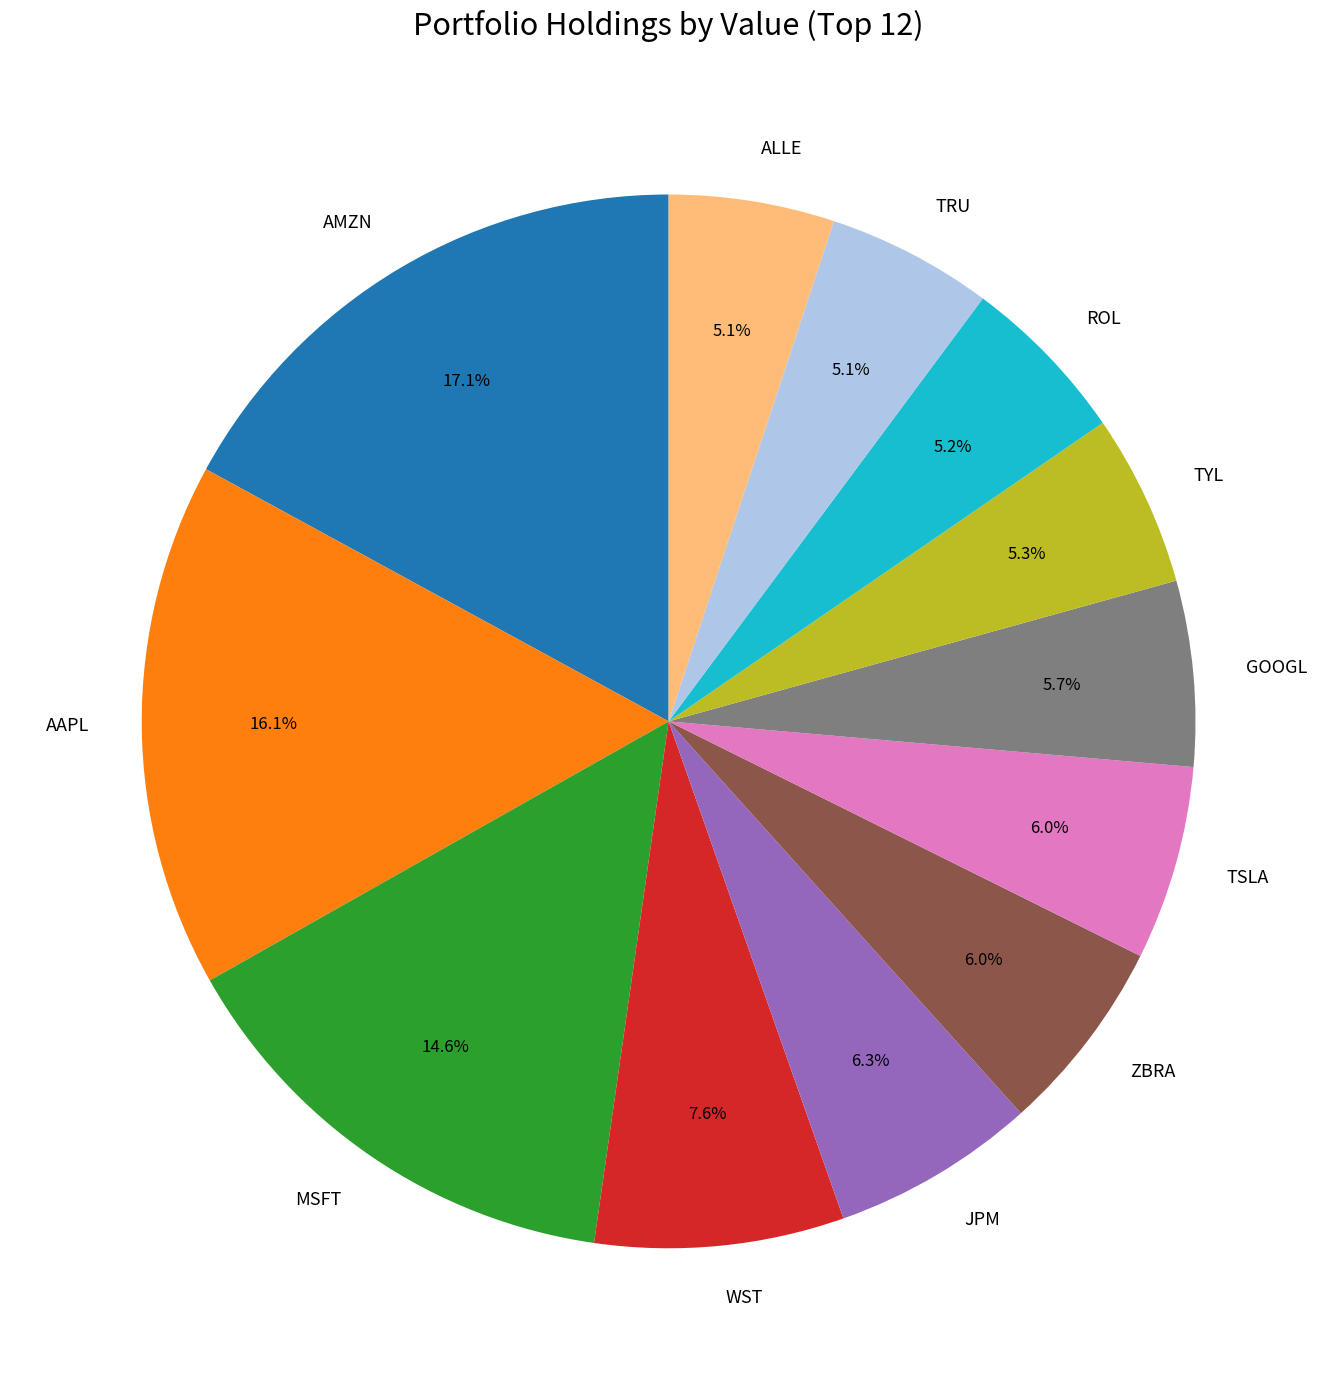

What percentage is NOT represented by TSLA?

94.0%